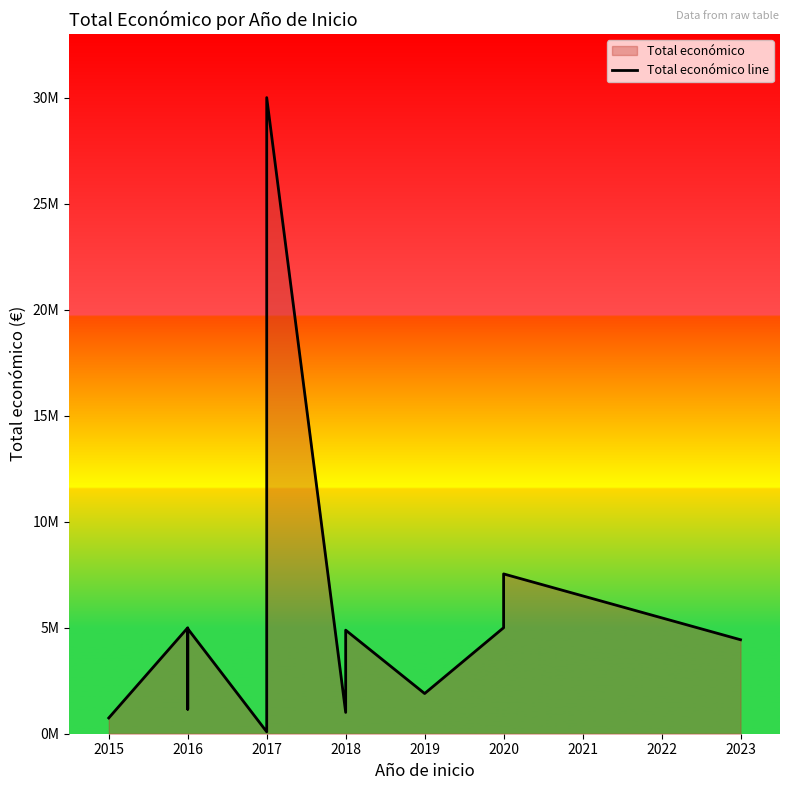

Does the chart display data point markers on the line(s)?

No